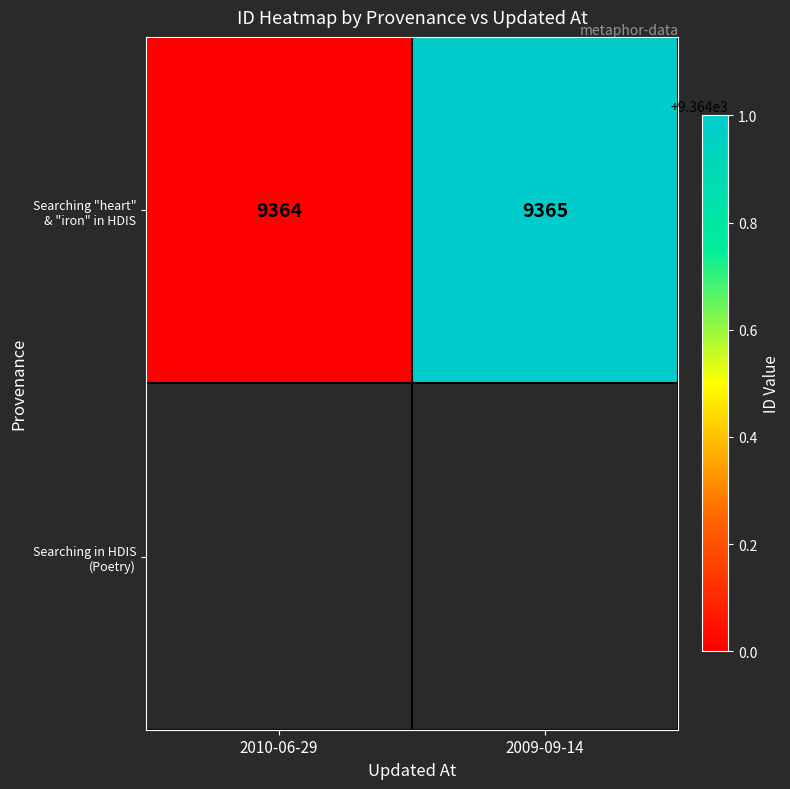

At which category does the chart reach its minimum across all series?

2010-06-29